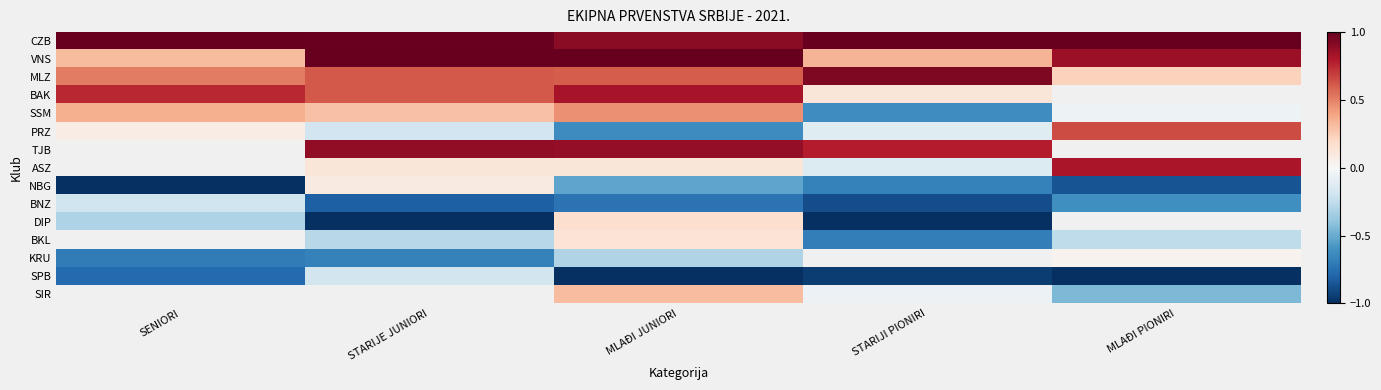

True or false: PRZ has a value of -0.1 at STARIJI PIONIRI.

True